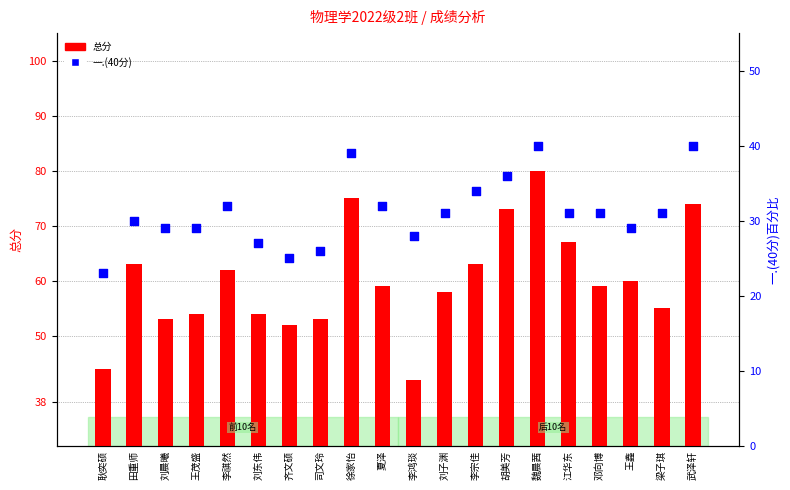

Is the value of 一.(40分) at 李宗佳 greater than the value of 总分 at 耿奕硕?

No